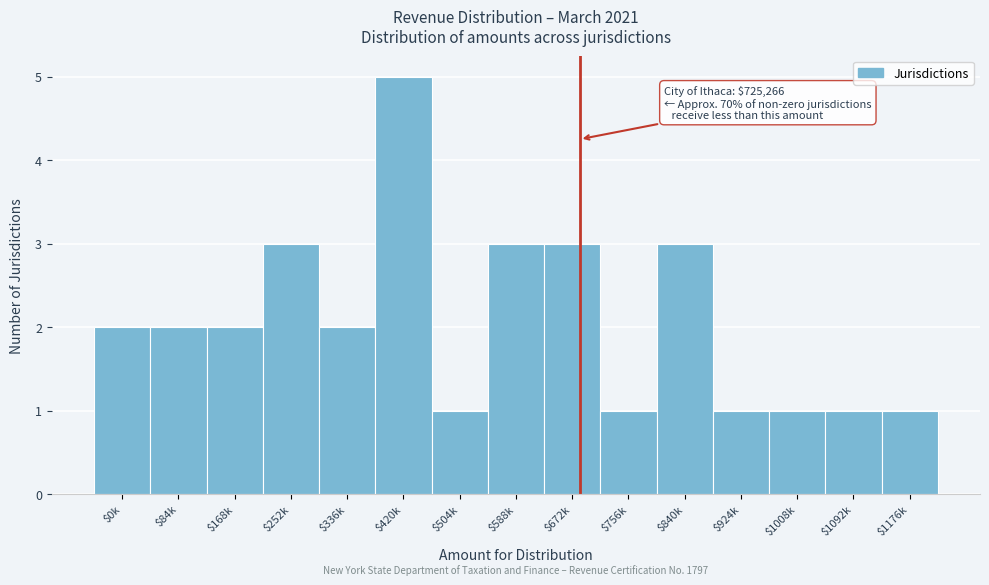

Reading right to left, transcribe all the data shown in this chart.

1	1	1	1	3	1	3	3	1	5	2	3	2	2	2